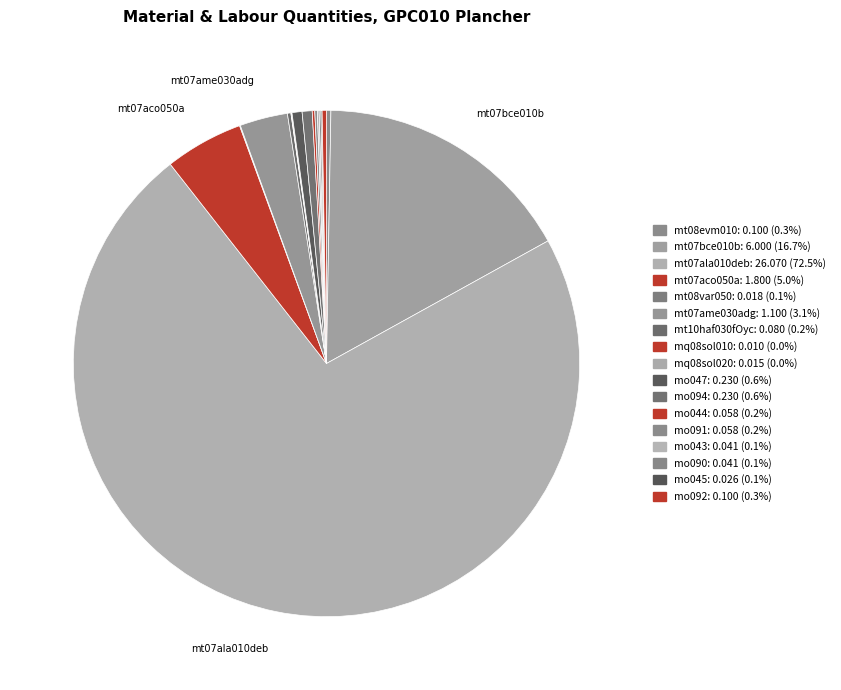

Which category accounts for the majority?

mt07ala010deb